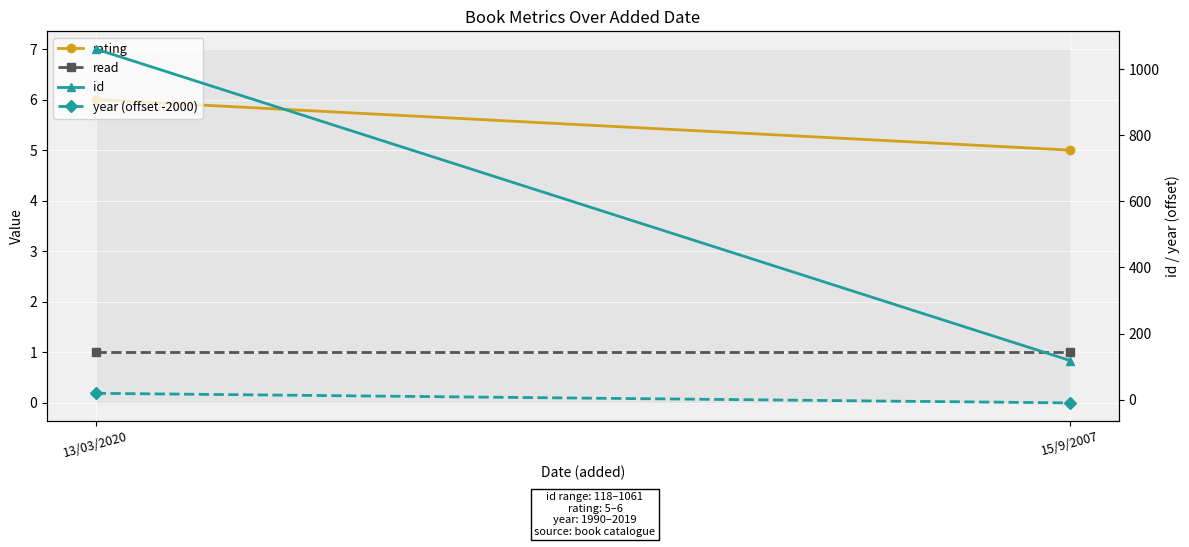

What is the minimum value for rating?

5